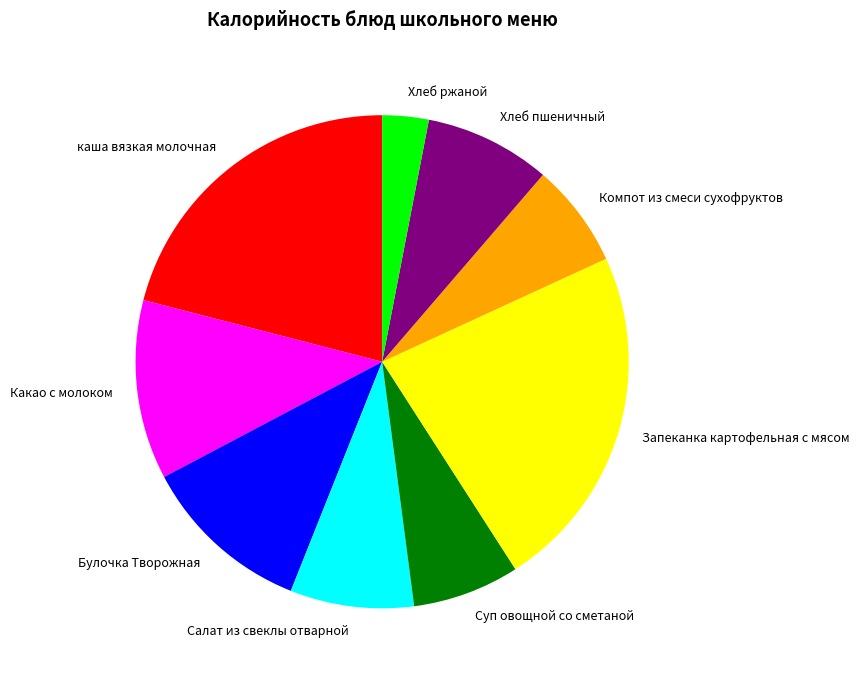

Is the sum of Булочка Творожная and каша вязкая молочная greater than half?

No